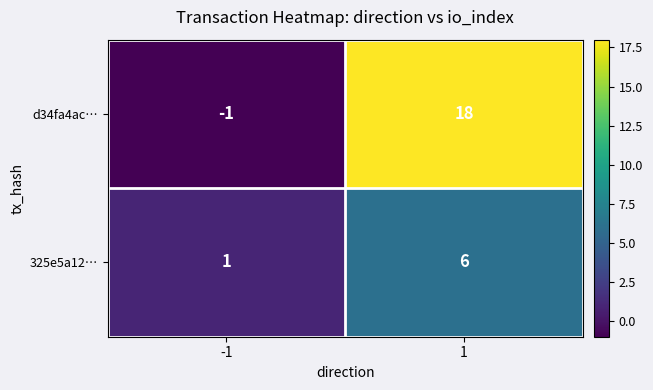

What value does the d34fa4ac… series have at 1?

18